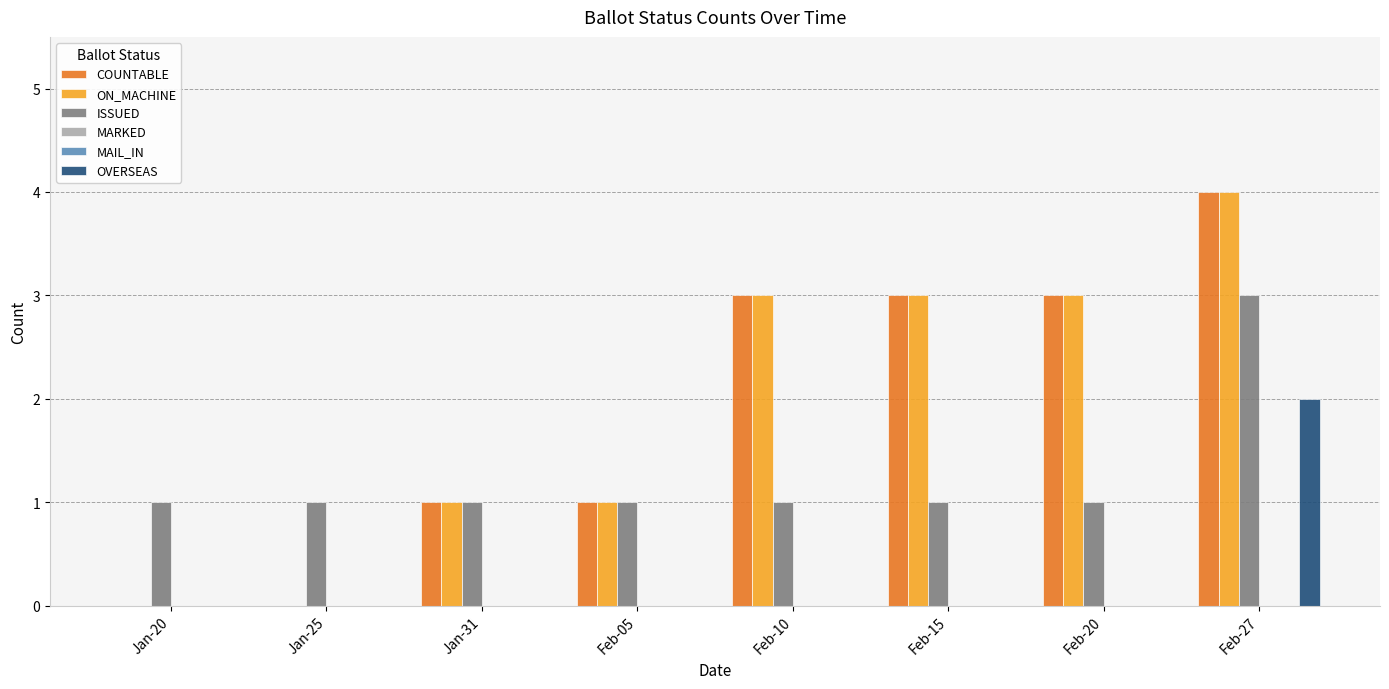

What is the maximum value for ON_MACHINE?

4